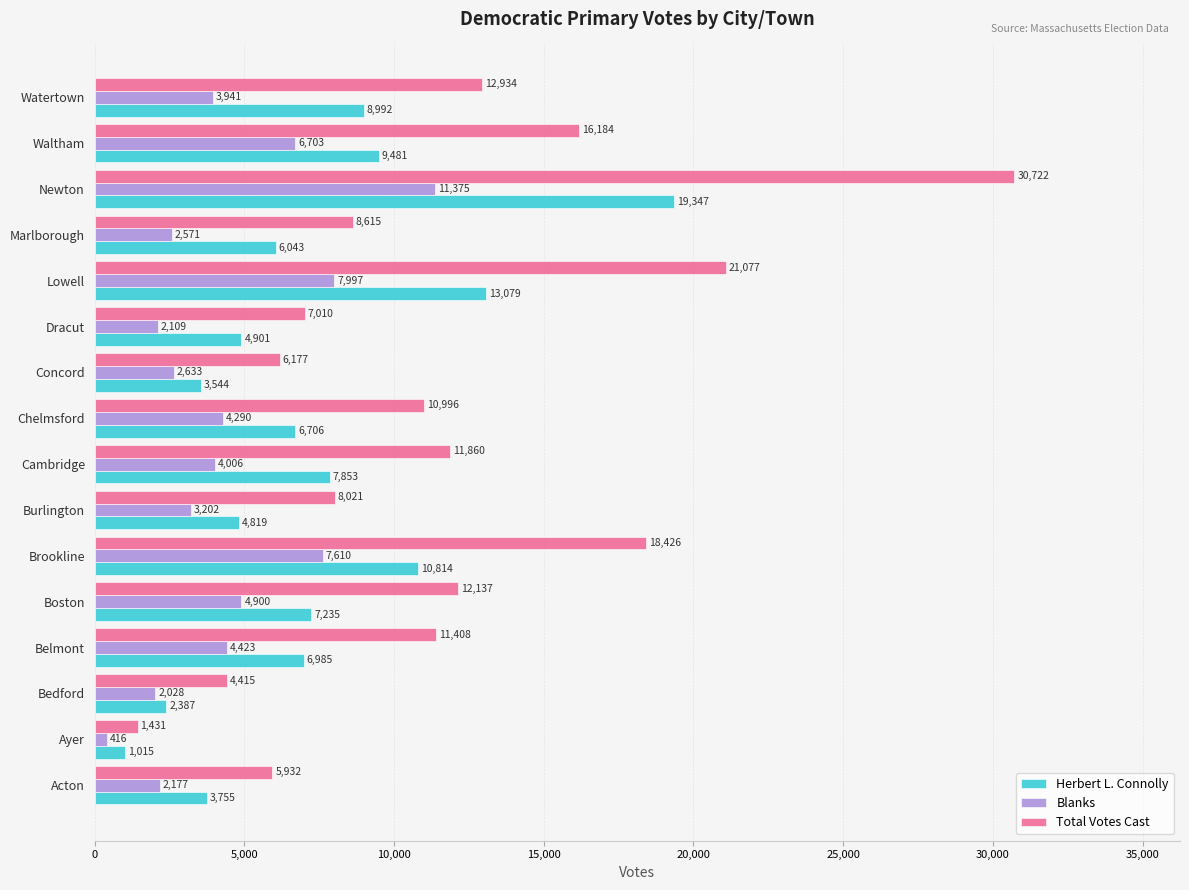

Is the value of Blanks at Belmont greater than the value of Herbert L. Connolly at Boston?

No